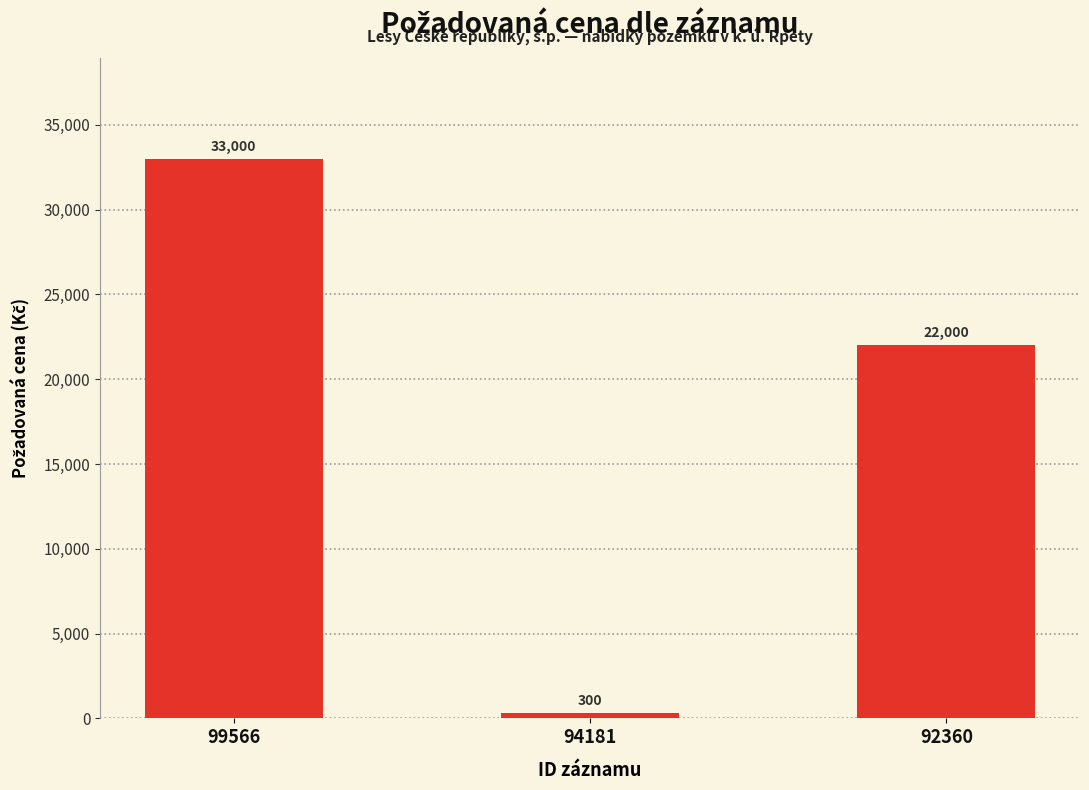

How many values are below 22000?

1